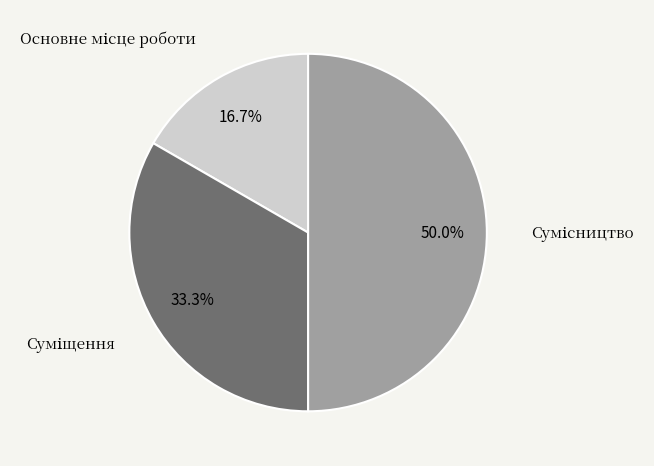

Count the number of slices in the pie.

3